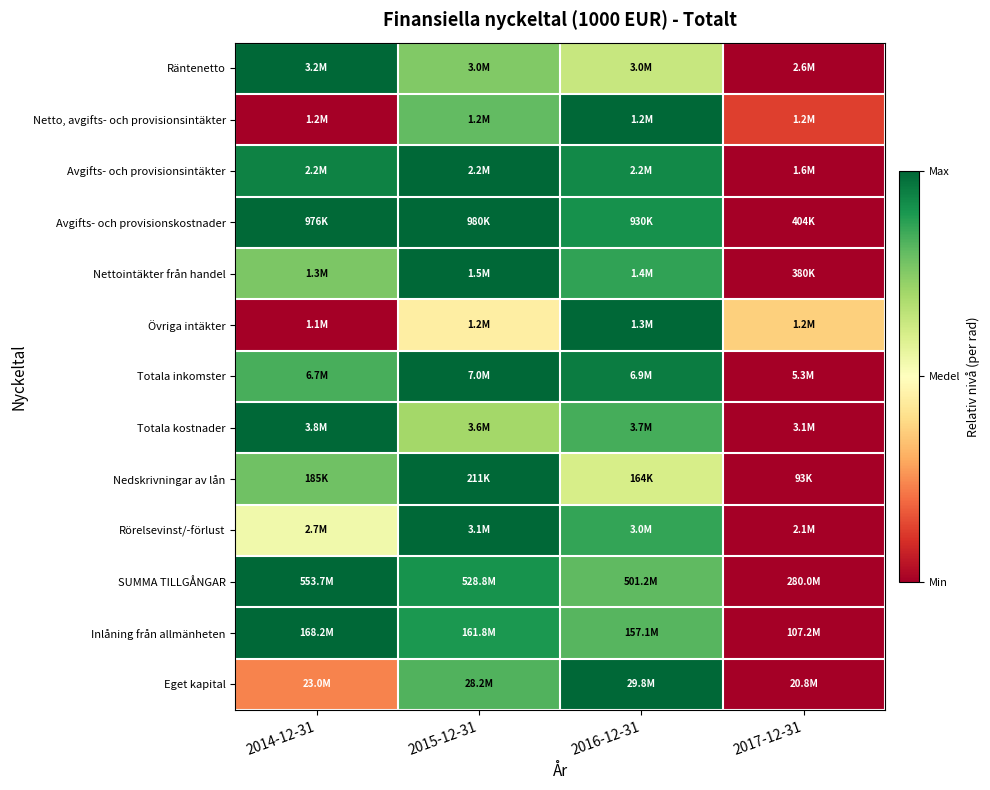

Reading right to left, list all the values displayed in this chart.

Räntenetto: 2017-12-31=0.0	2016-12-31=0.6	2015-12-31=0.8	2014-12-31=1.0
Netto, avgifts- och provisionsintäkter: 2017-12-31=0.1	2016-12-31=1.0	2015-12-31=0.8	2014-12-31=0.0
Avgifts- och provisionsintäkter: 2017-12-31=0.0	2016-12-31=0.9	2015-12-31=1.0	2014-12-31=0.9
Avgifts- och provisionskostnader: 2017-12-31=0.0	2016-12-31=0.9	2015-12-31=1.0	2014-12-31=1.0
Nettointäkter från handel: 2017-12-31=0.0	2016-12-31=0.9	2015-12-31=1.0	2014-12-31=0.8
Övriga intäkter: 2017-12-31=0.4	2016-12-31=1.0	2015-12-31=0.4	2014-12-31=0.0
Totala inkomster: 2017-12-31=0.0	2016-12-31=1.0	2015-12-31=1.0	2014-12-31=0.8
Totala kostnader: 2017-12-31=0.0	2016-12-31=0.8	2015-12-31=0.7	2014-12-31=1.0
Nedskrivningar av lån: 2017-12-31=0.0	2016-12-31=0.6	2015-12-31=1.0	2014-12-31=0.8
Rörelsevinst/-förlust: 2017-12-31=0.0	2016-12-31=0.9	2015-12-31=1.0	2014-12-31=0.5
SUMMA TILLGÅNGAR: 2017-12-31=0.0	2016-12-31=0.8	2015-12-31=0.9	2014-12-31=1.0
Inlåning från allmänheten: 2017-12-31=0.0	2016-12-31=0.8	2015-12-31=0.9	2014-12-31=1.0
Eget kapital: 2017-12-31=0.0	2016-12-31=1.0	2015-12-31=0.8	2014-12-31=0.2